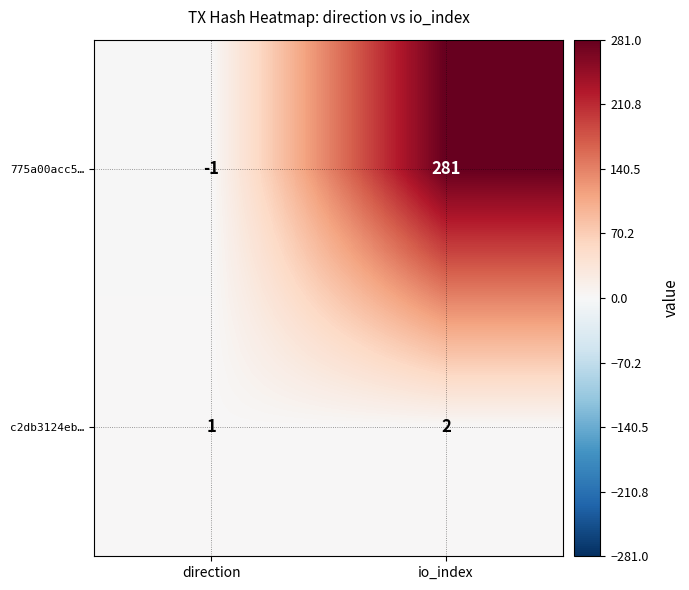

Reading right to left, list all the values displayed in this chart.

775a00acc5…: io_index=281	direction=-1
c2db3124eb…: io_index=2	direction=1